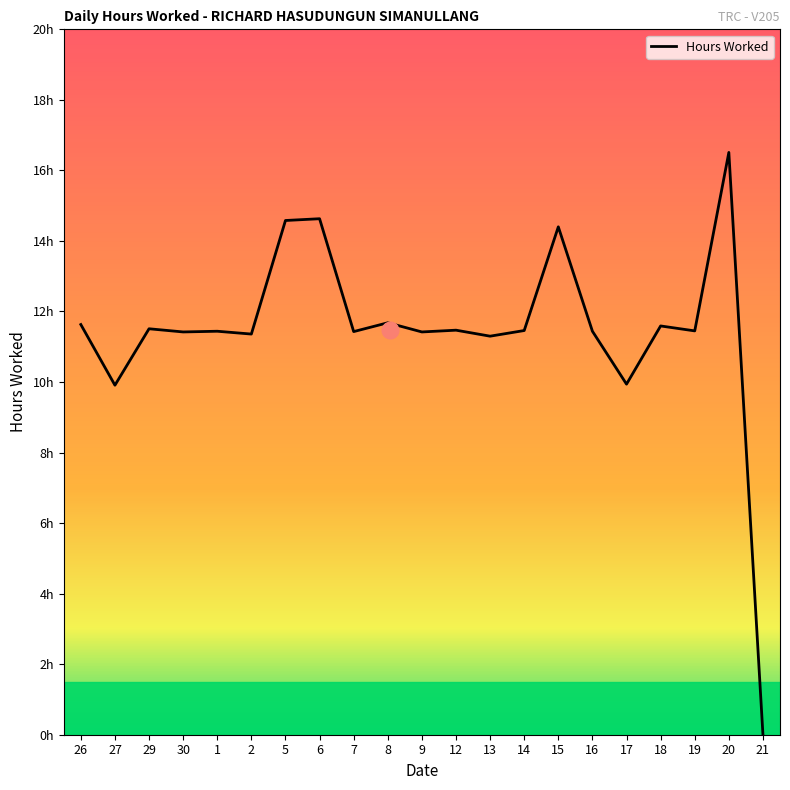

Does the chart display data point markers on the line(s)?

No